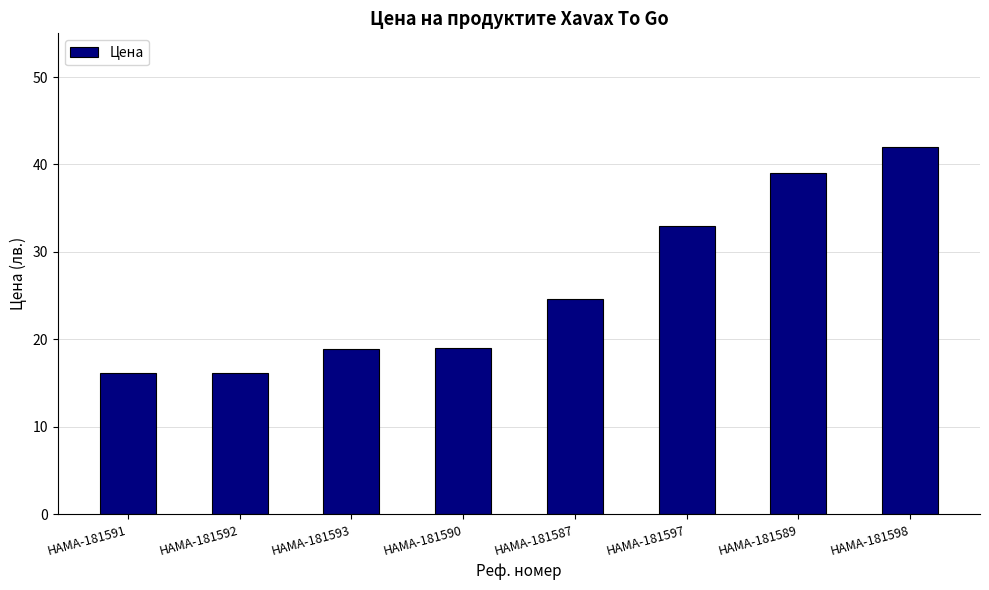

What is the difference between the maximum and second lowest values?

25.9